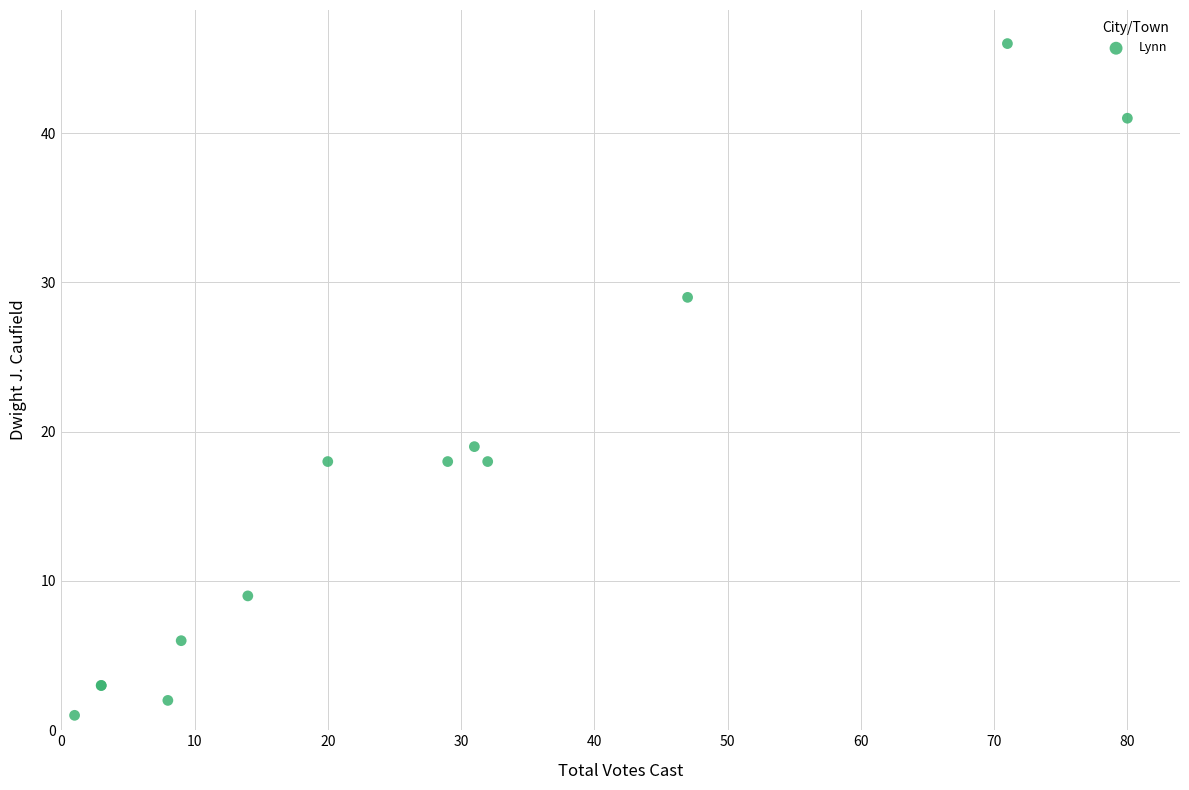

What Y value in the scatter plot is closest to 23?

19